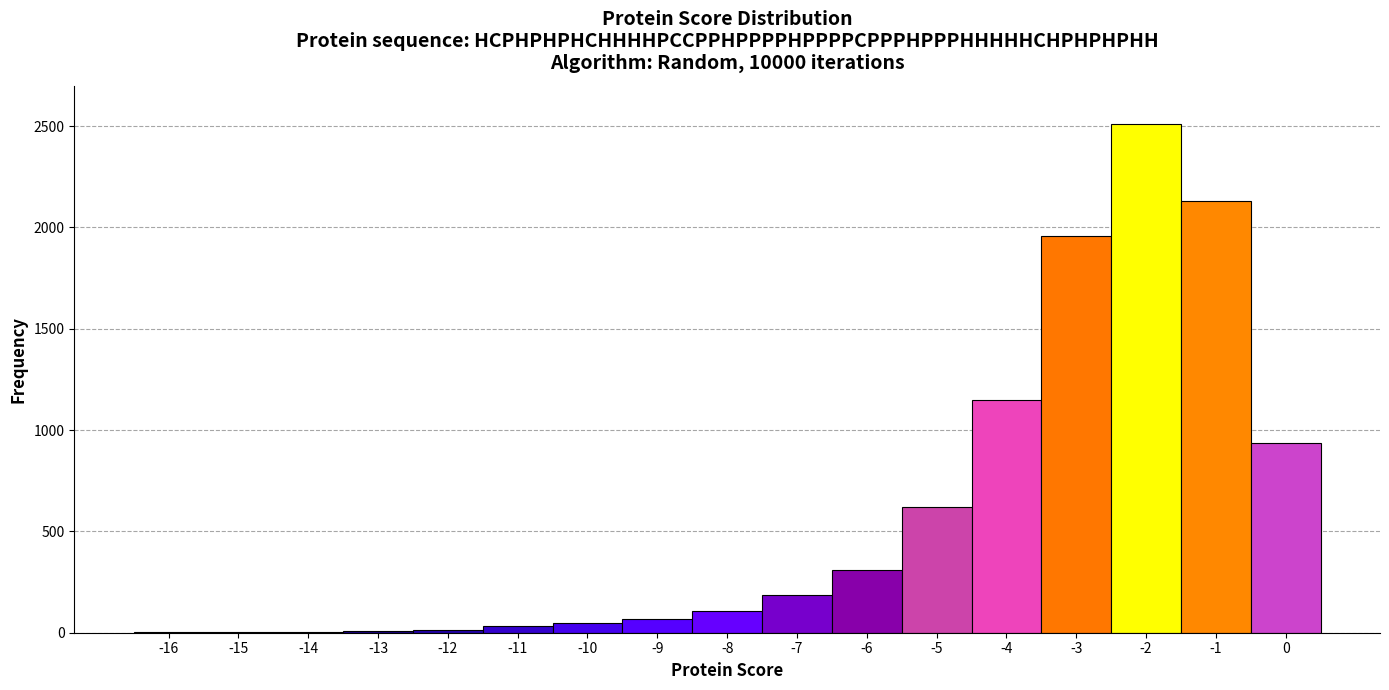

How tall is the bar that spans -3.5 to -2.5 on the x-axis? The values are not printed on the chart, so give them approximately, as read against the axis.

1950